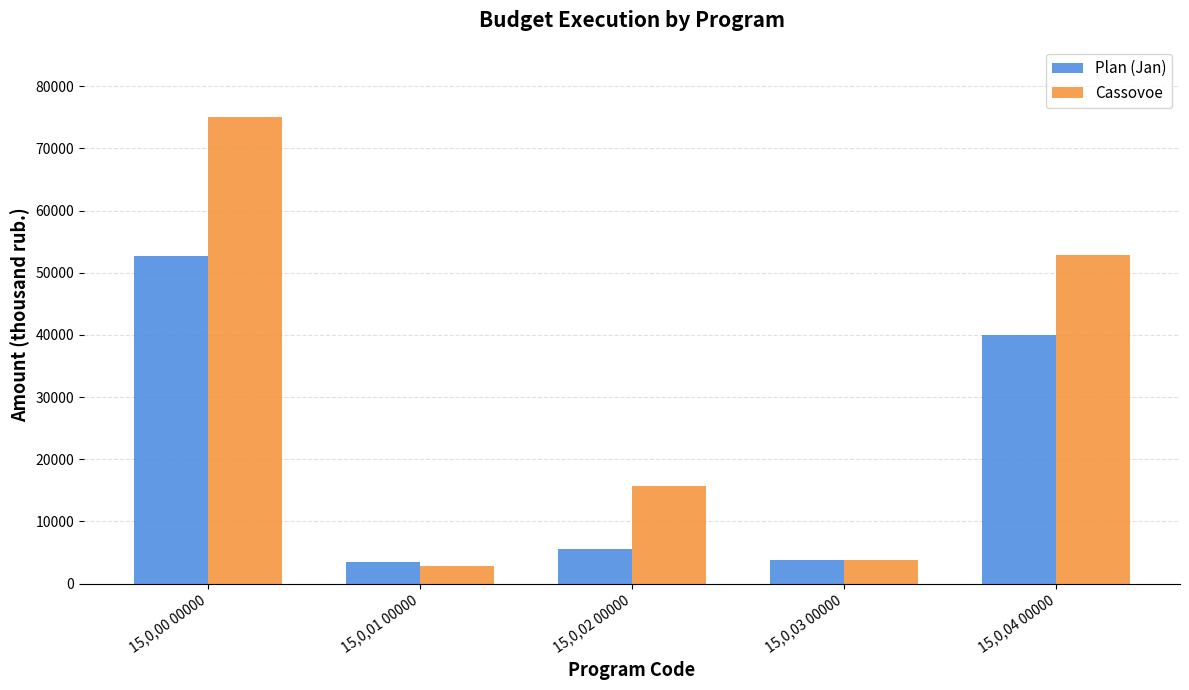

Reading right to left, what are all the values shown in this chart?

Plan (Jan): 15,0,04 00000=40044.2	15,0,03 00000=3749.3	15,0,02 00000=5510.0	15,0,01 00000=3398.4	15,0,00 00000=52701.9
Cassovoe: 15,0,04 00000=52889.0	15,0,03 00000=3743.0	15,0,02 00000=15717.9	15,0,01 00000=2768.1	15,0,00 00000=75118.0